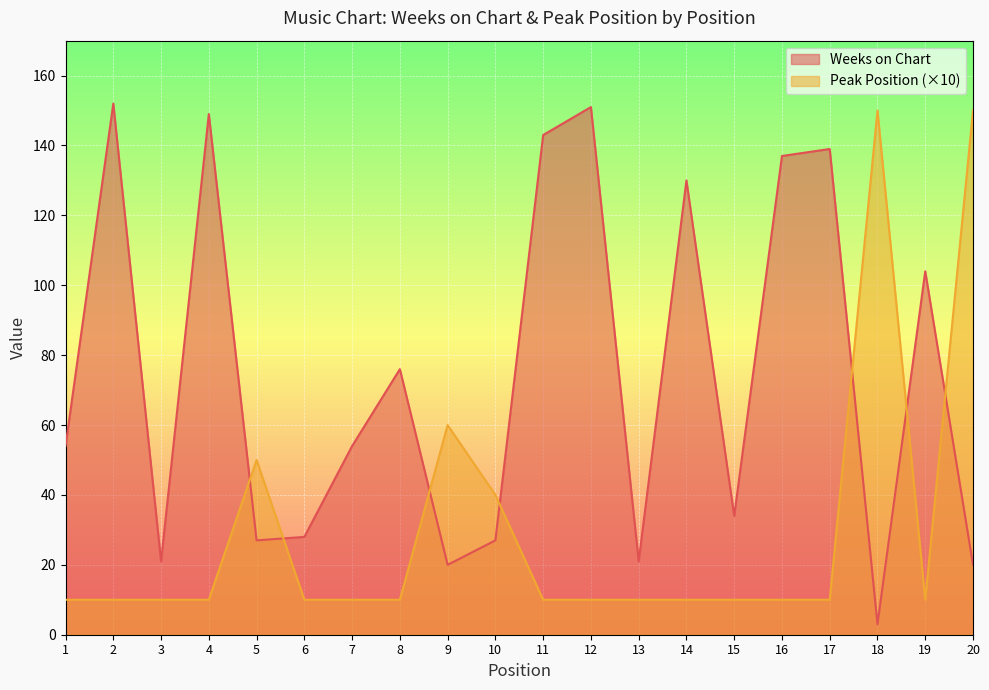

Count the number of categories in the chart.

20